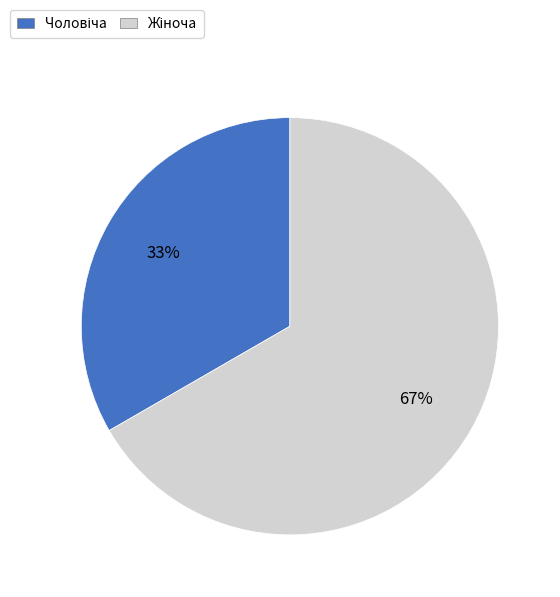

Count the number of slices in the pie.

2